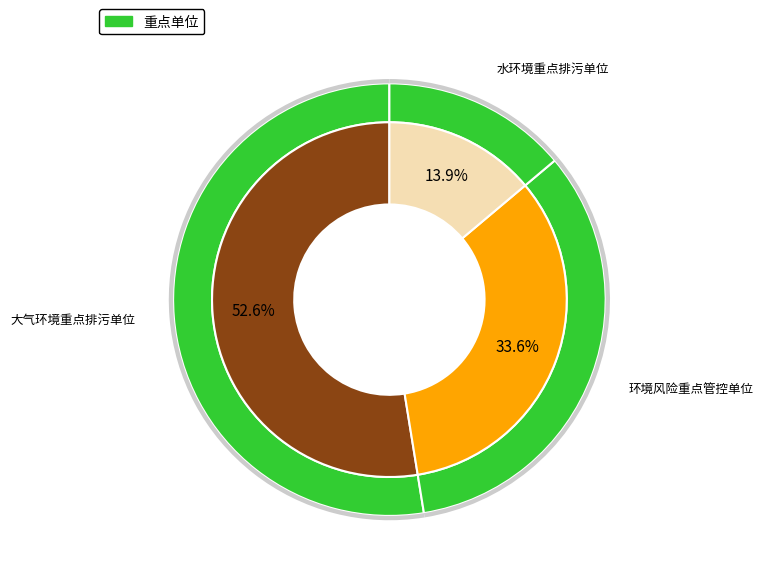

Does any single category account for the majority?

Yes